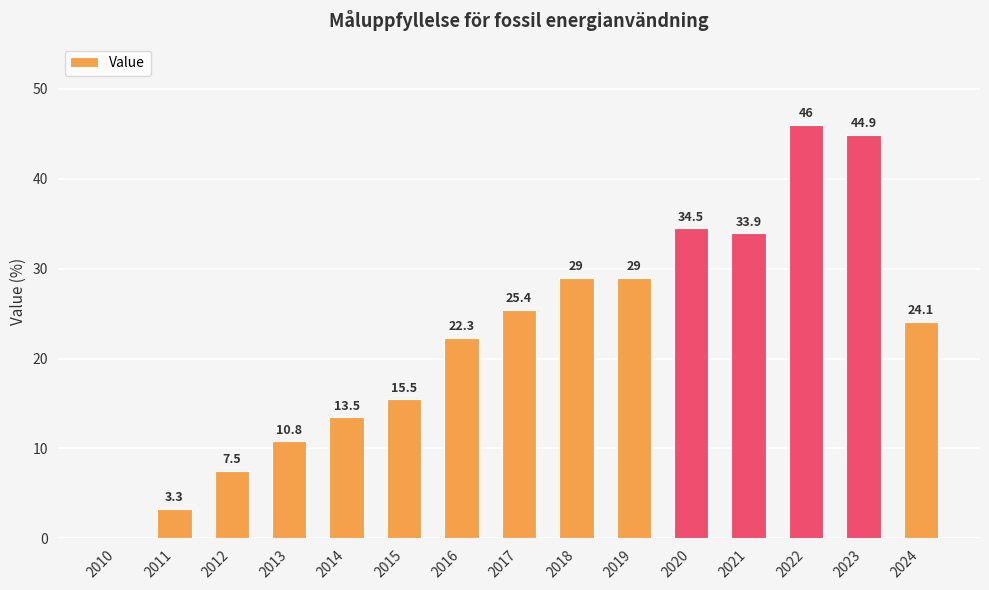

How many distinct data groups are displayed?

1